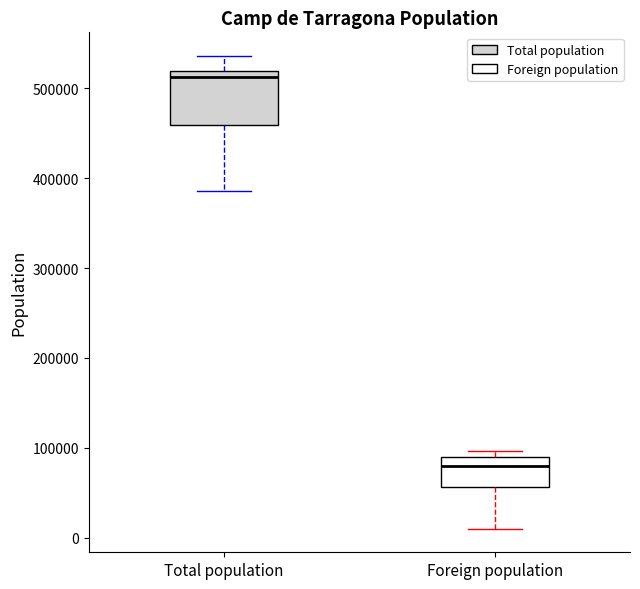

Comparing the boxes themselves (not the whiskers), which one is the tallest?

Total population